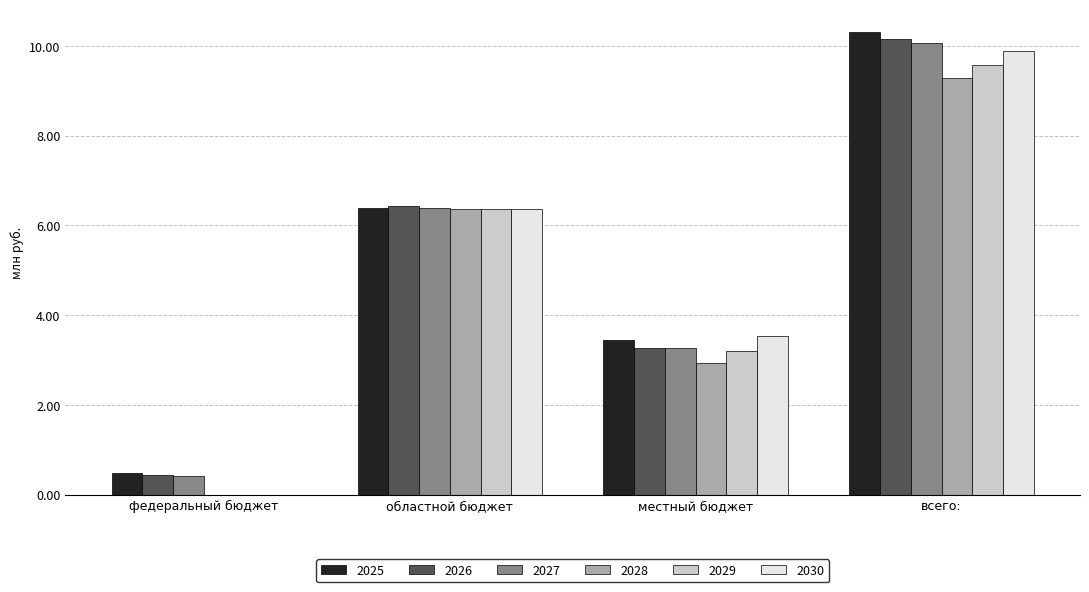

What are all the series names shown in the legend?

2025, 2026, 2027, 2028, 2029, 2030